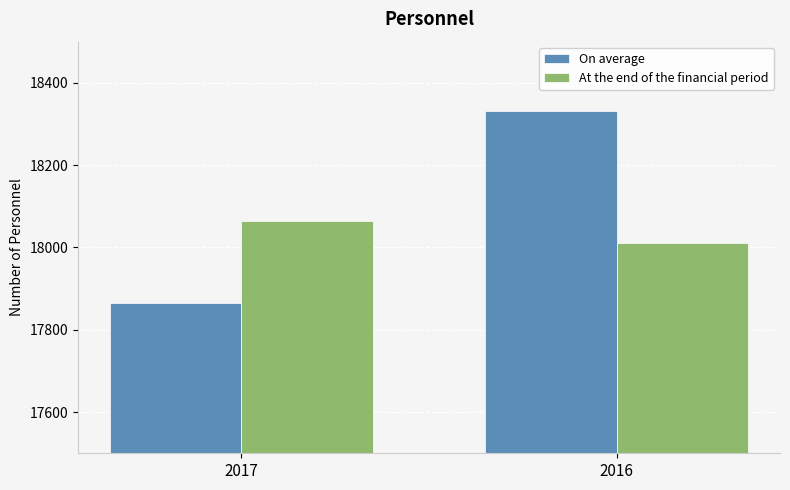

List the labels in order of At the end of the financial period value, smallest first.

2016, 2017